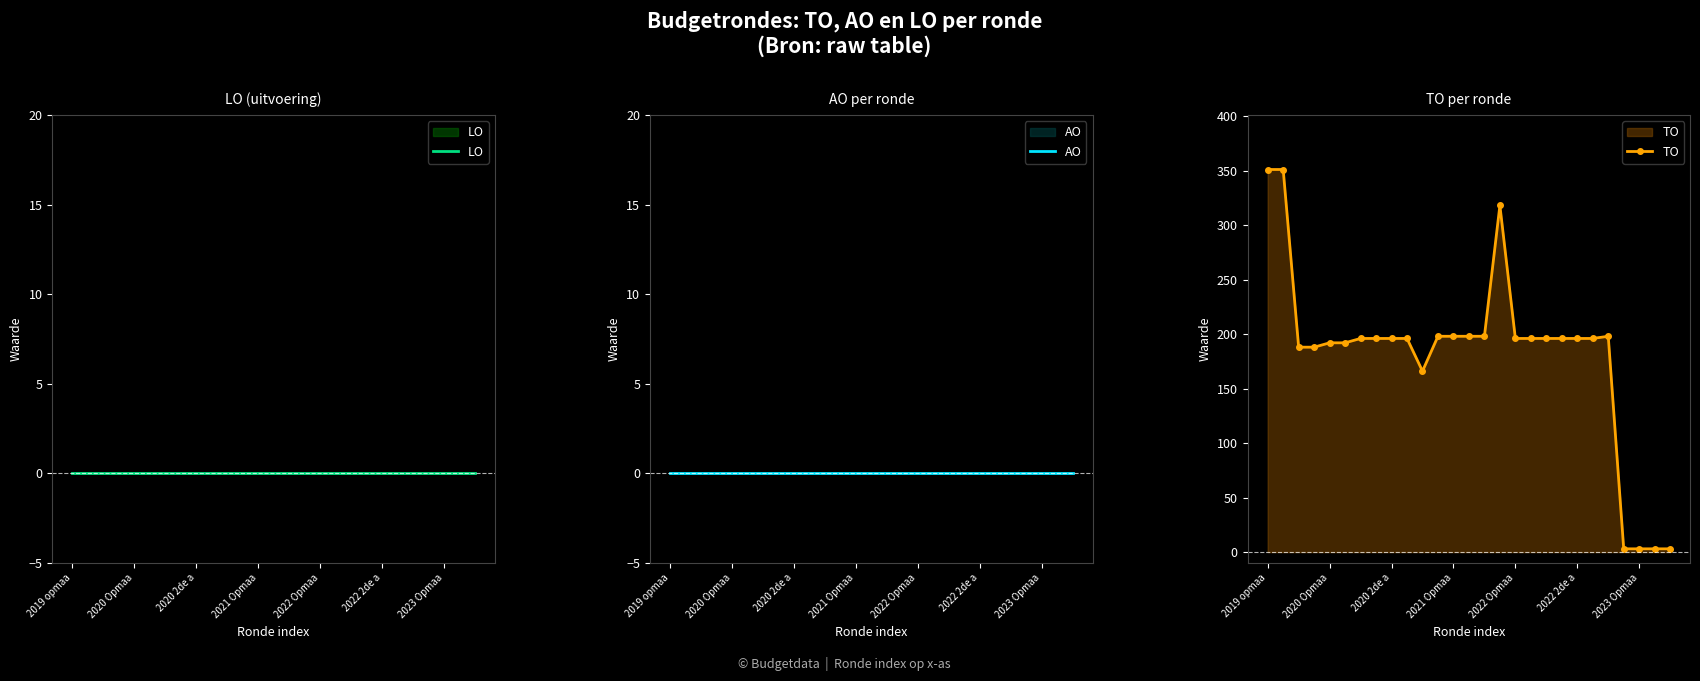

Reading right to left, what are all the values shown in this chart?

LO: 0	0	0	0	0	0	0	0	0	0	0	0	0	0	0	0	0	0	0	0	0	0	0	0	0	0	0
AO: 0	0	0	0	0	0	0	0	0	0	0	0	0	0	0	0	0	0	0	0	0	0	0	0	0	0	0
TO: 3	3	3	3	198	196	196	196	196	196	196	318	198	198	198	198	166	196	196	196	196	192	192	188	188	351	351